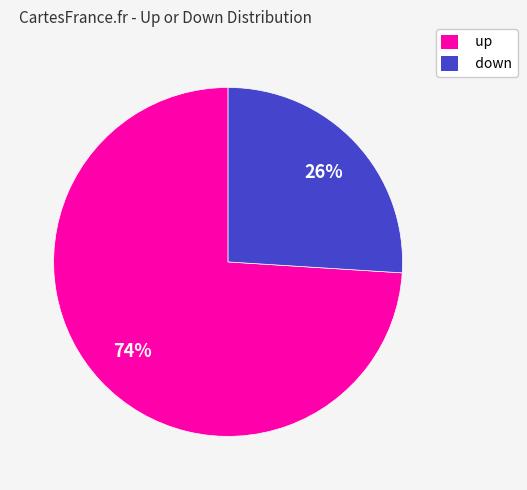

What percentage is the down slice, to the nearest percent?

26%